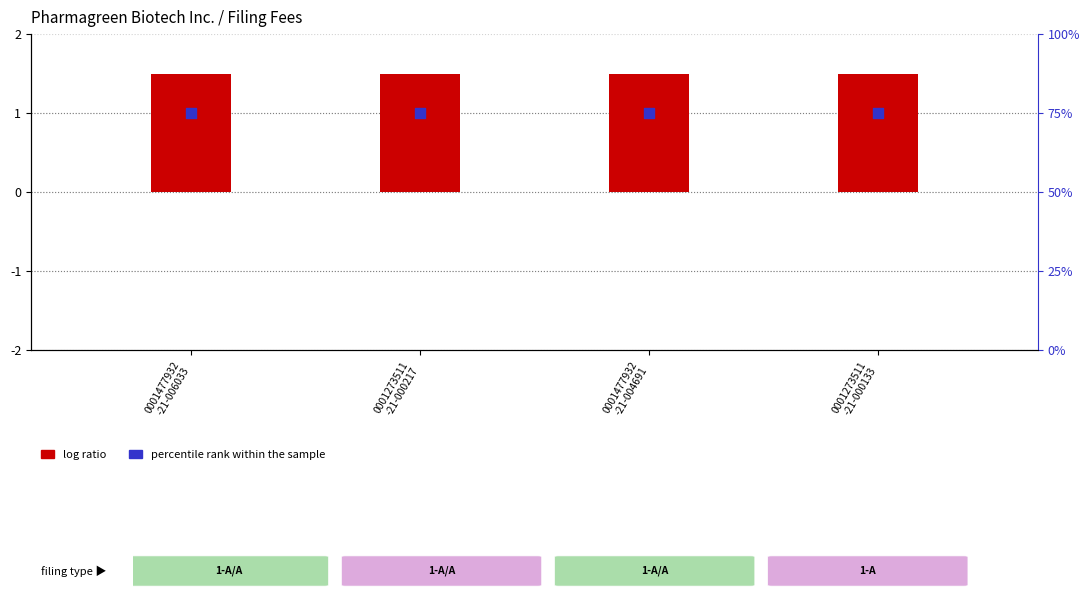

Is the value of percentile rank within the sample at 0001477932
-21-004691 greater than the value of log ratio at 0001477932
-21-006033?

Yes